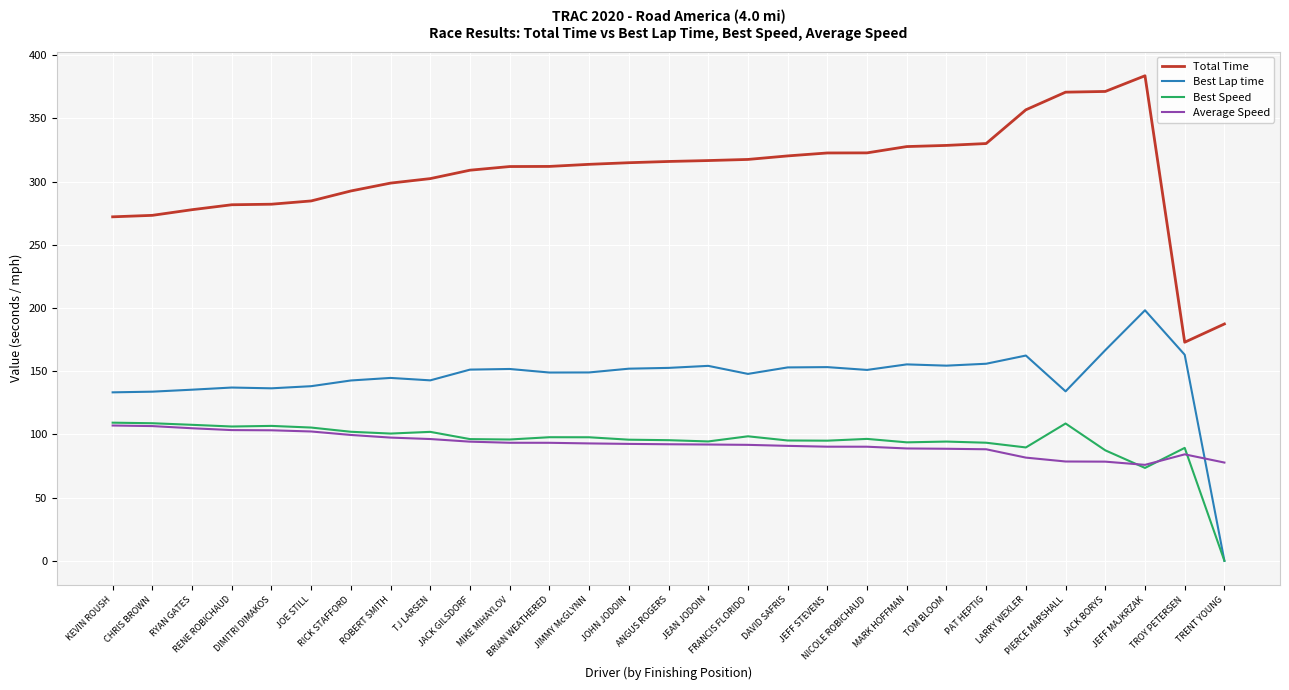

What is the maximum value shown in the chart?

383.8